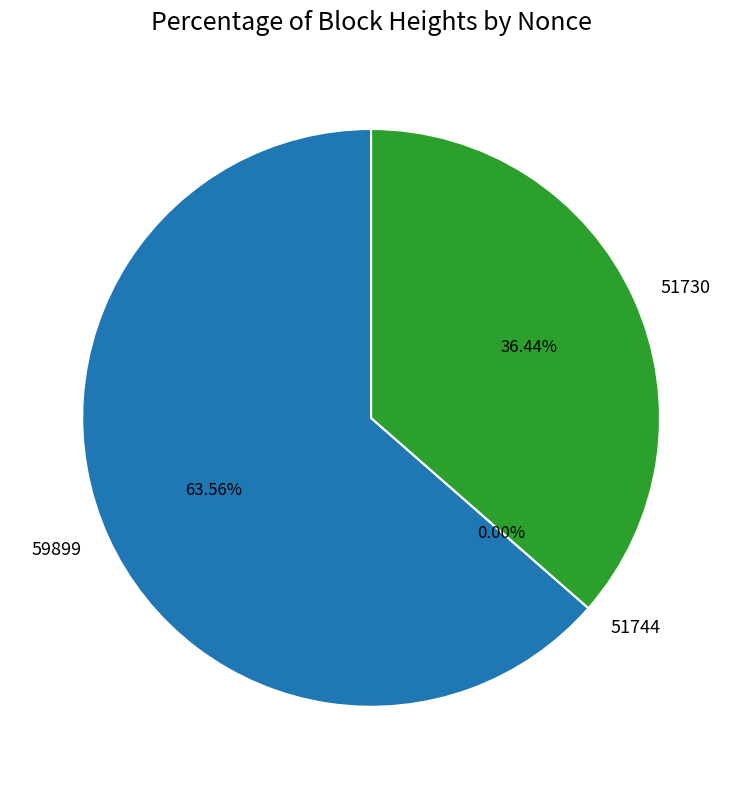

How many segments does this pie chart have?

3